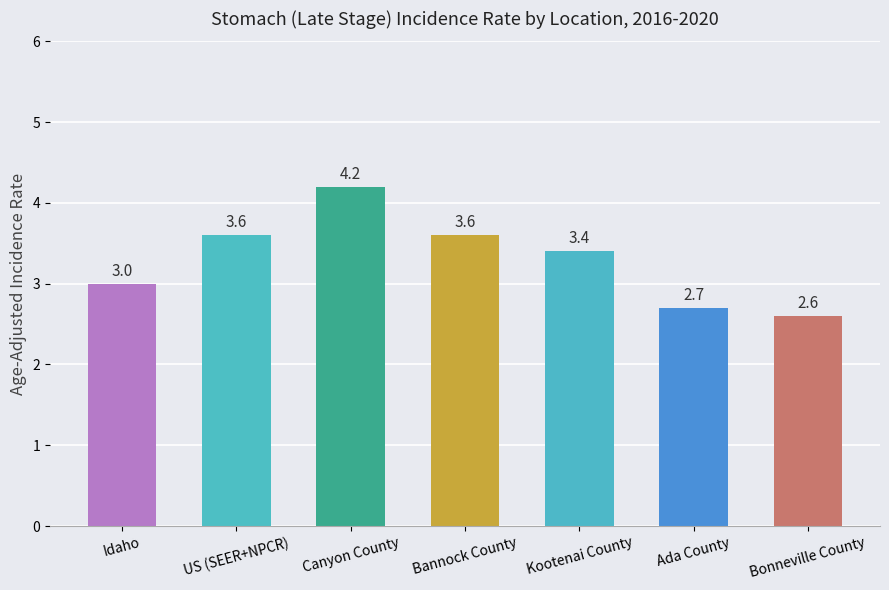

True or false: the data shows 3.6 at US (SEER+NPCR).

True